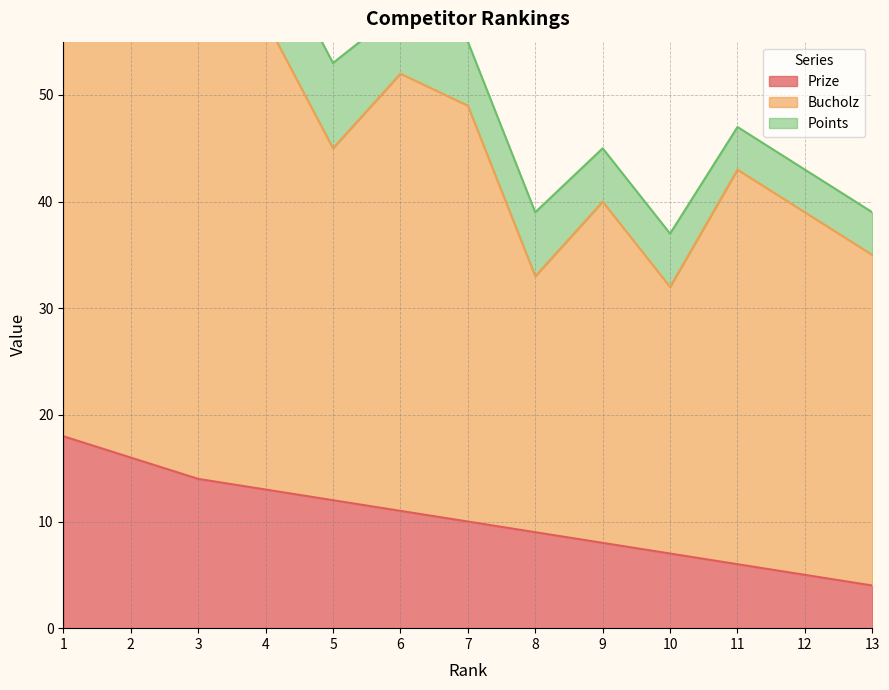

At how many categories does at least one series exceed 15?

13